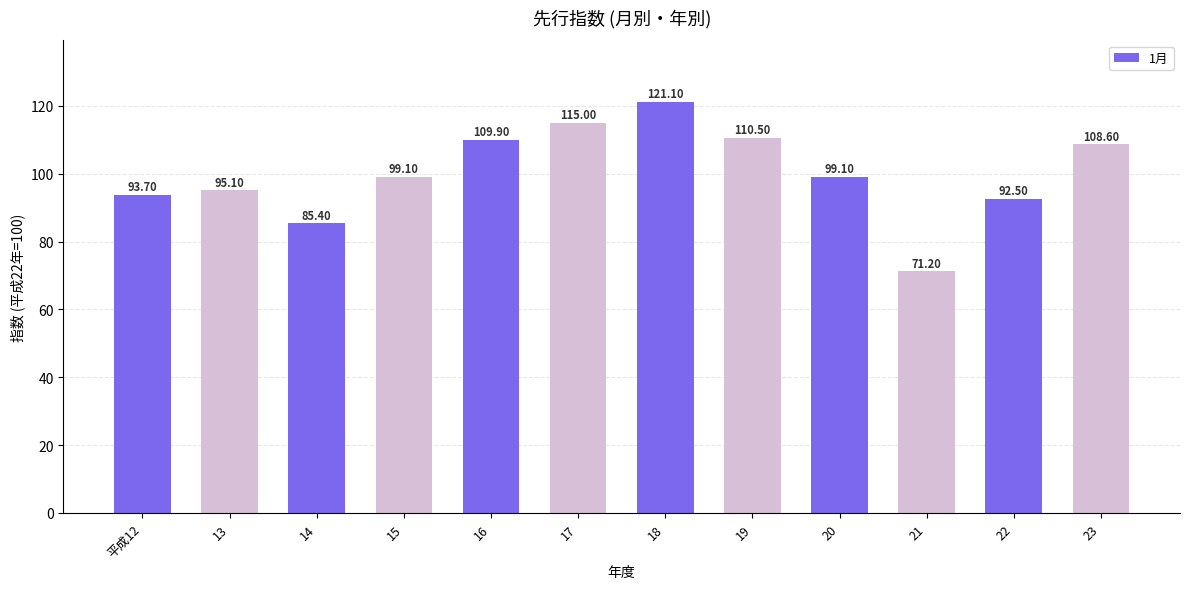

What is the difference between the second highest and minimum values?

43.8